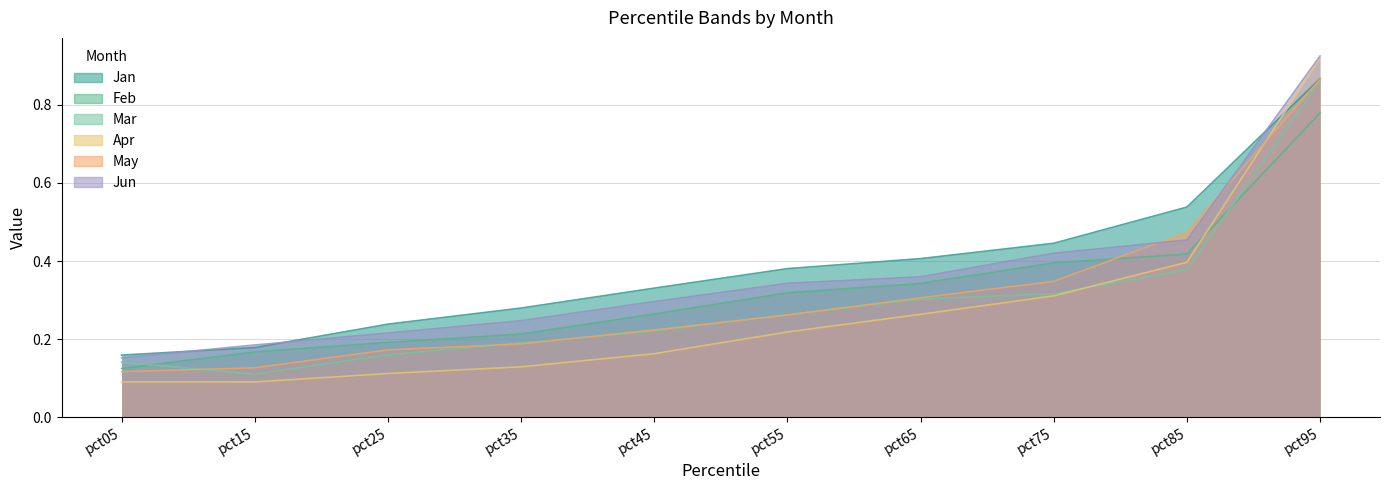

Which series changed the most between pct55 and pct65?

Apr